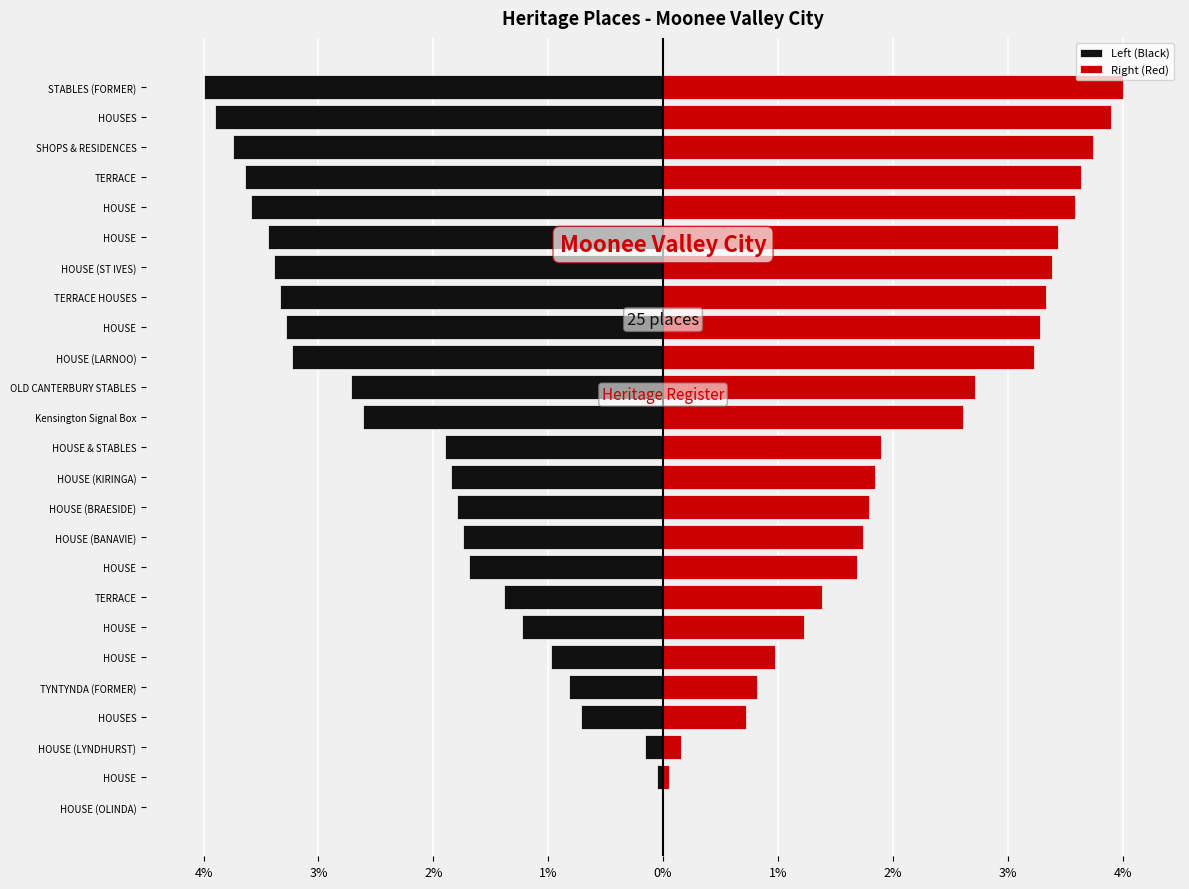

How many values in Left (Black) are below zero?

24